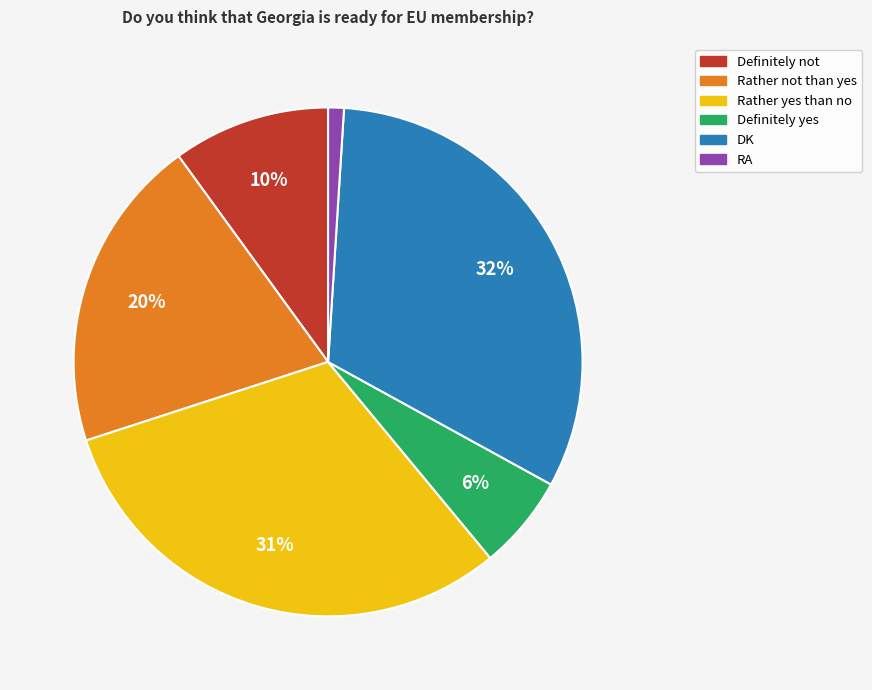

True or false: Definitely not accounts for 23% of the total.

False